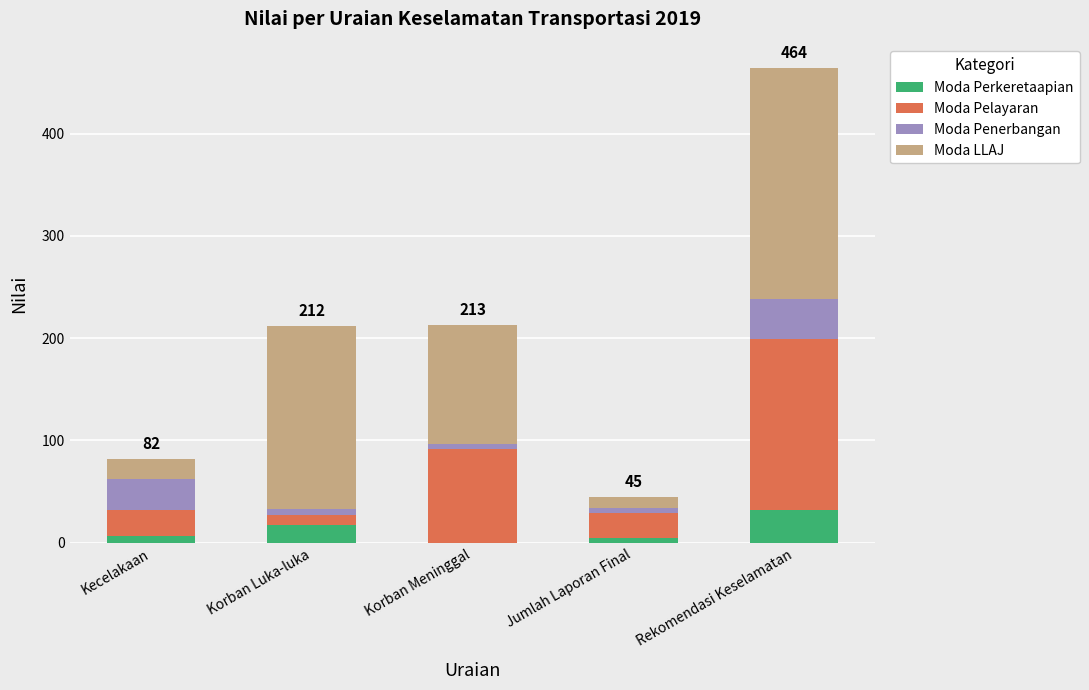

Reading right to left, list the values for the Moda Perkeretaapian series.

Rekomendasi Keselamatan=32	Jumlah Laporan Final=5	Korban Meninggal=0	Korban Luka-luka=17	Kecelakaan=7